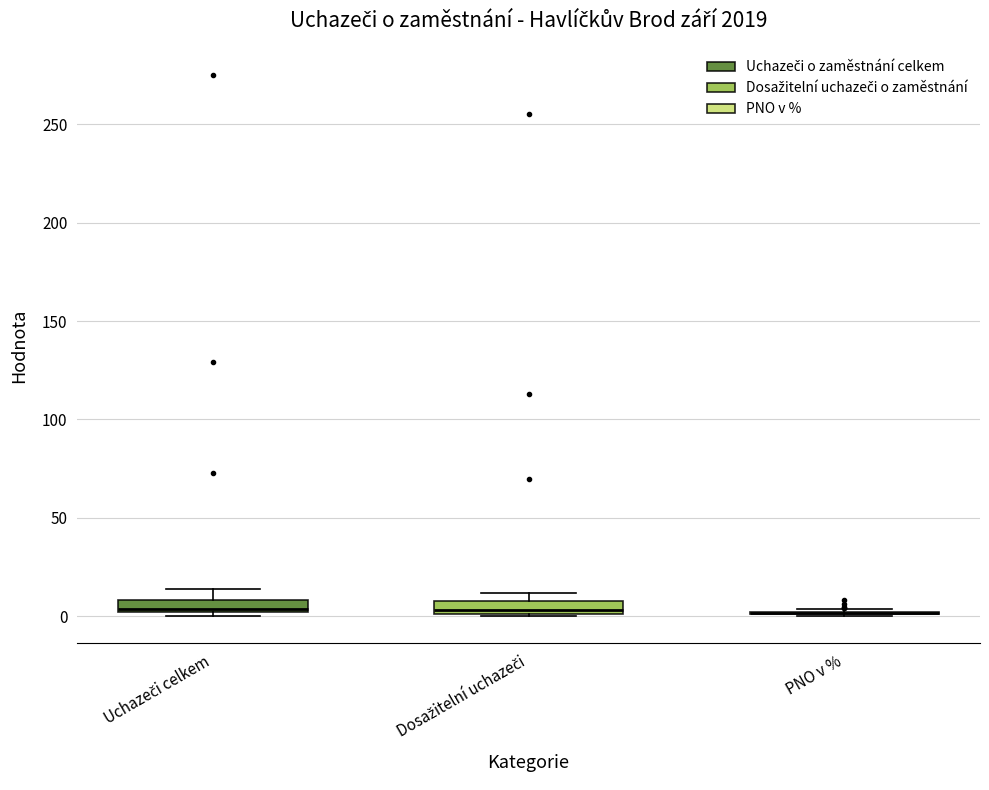

Where does the median line of the box for Uchazeči celkem sit on the y-axis? The values are not printed on the chart, so give them approximately, as read against the axis.

5